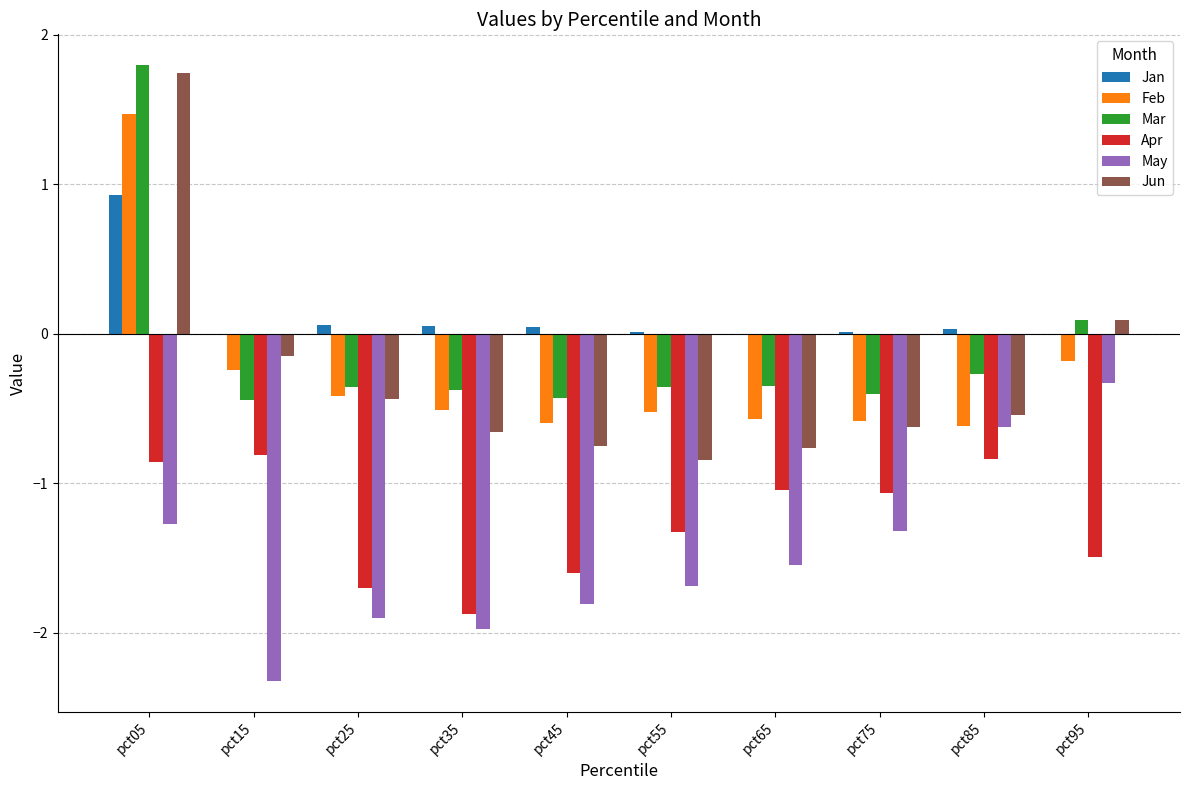

What is the sum of all May values?

-14.8